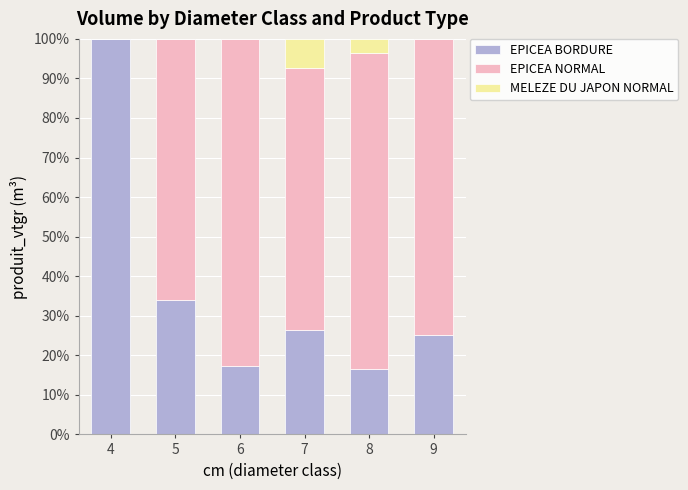

How many data points does each series have?

6